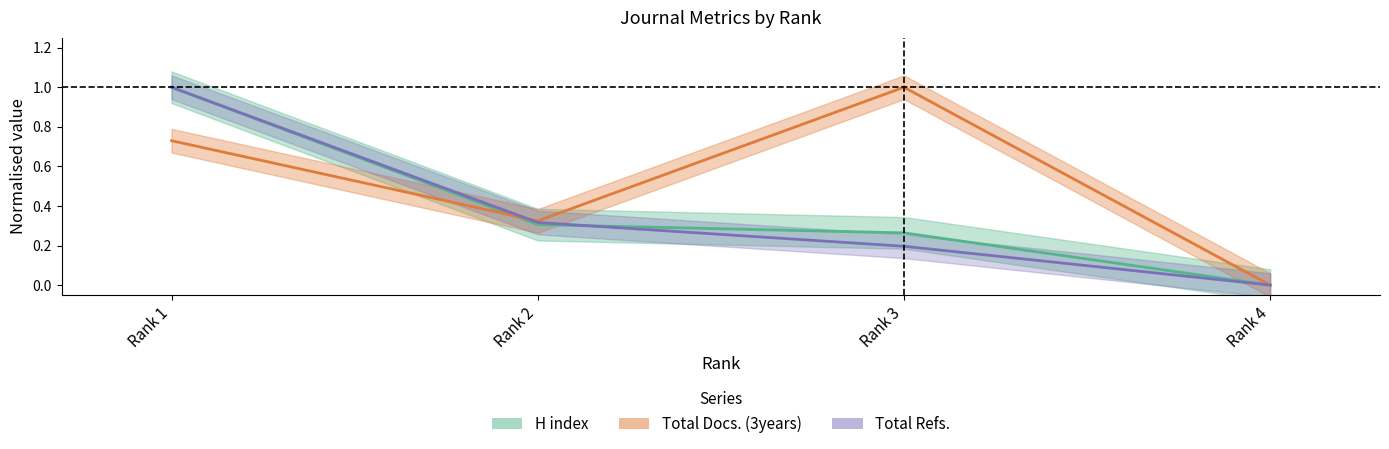

Rank the series at Rank 3 from lowest to highest value.

Total Refs., H index, Total Docs. (3years)